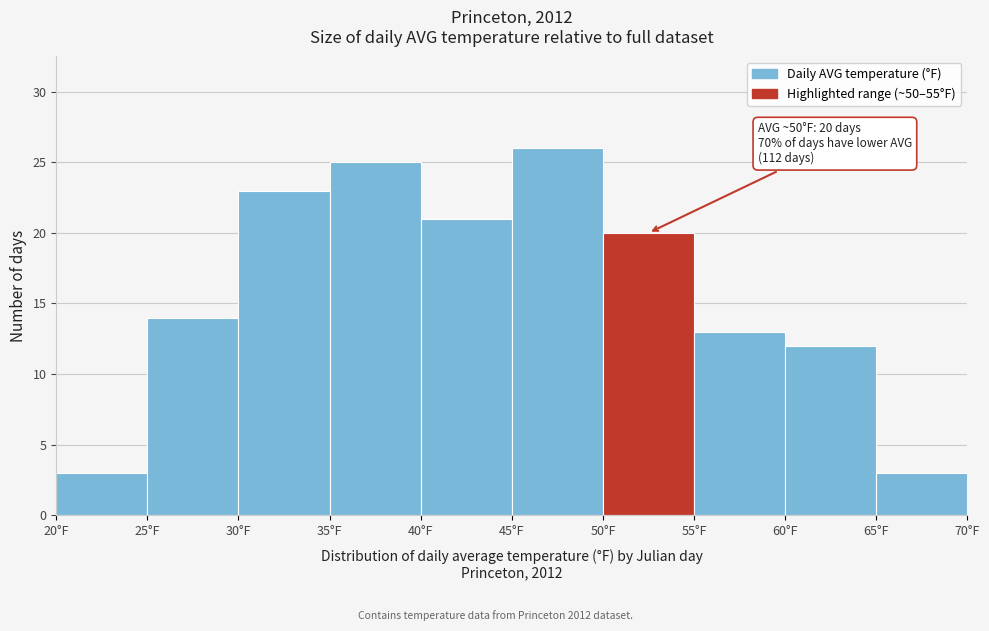

Which range on the x-axis has the tallest bar?

45 to 50